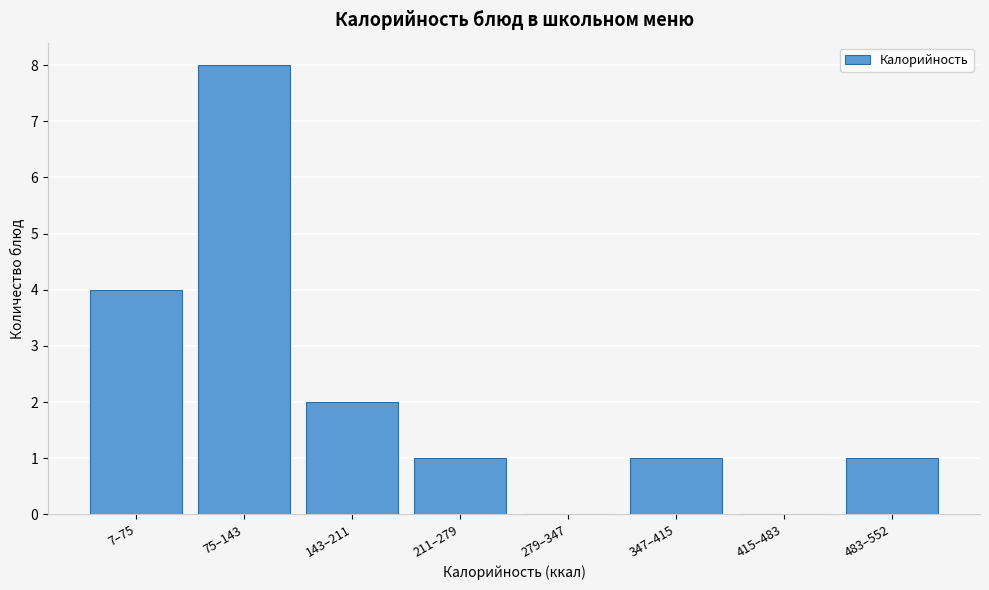

Reading right to left, transcribe all the data shown in this chart.

483–552=1	415–483=0	347–415=1	279–347=0	211–279=1	143–211=2	75–143=8	7–75=4